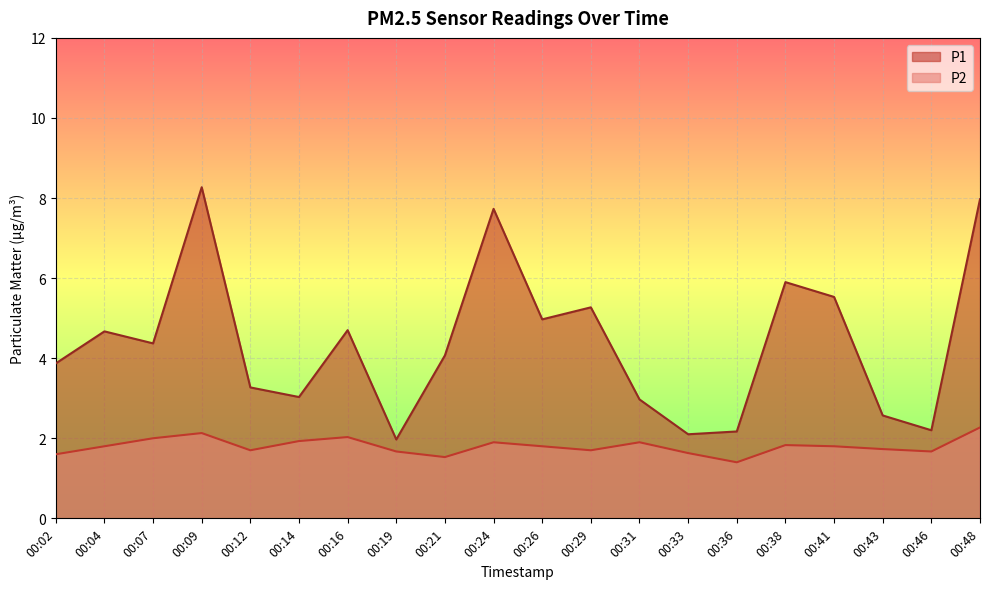

Where is P1 nearest to the value 5?

00:26